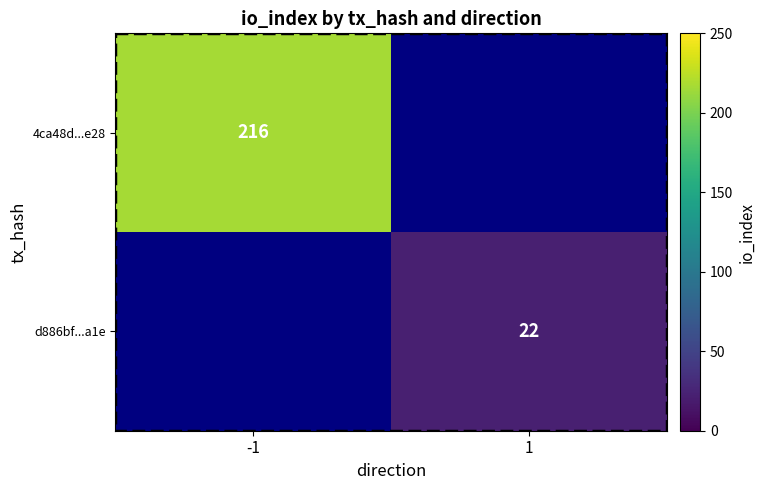

True or false: 4ca48d...e28 has a value of 216 at -1.

True